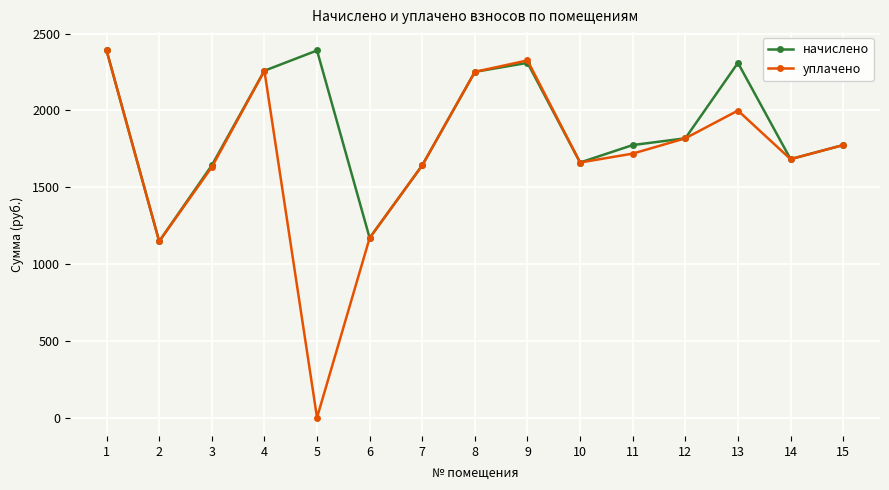

The уплачено series shows 2258.2 at 4. True or false?

True